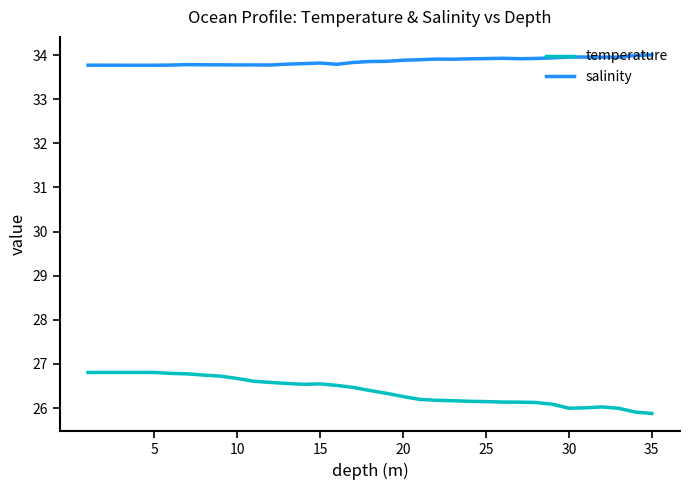

True or false: salinity and temperature intersect in this chart.

False